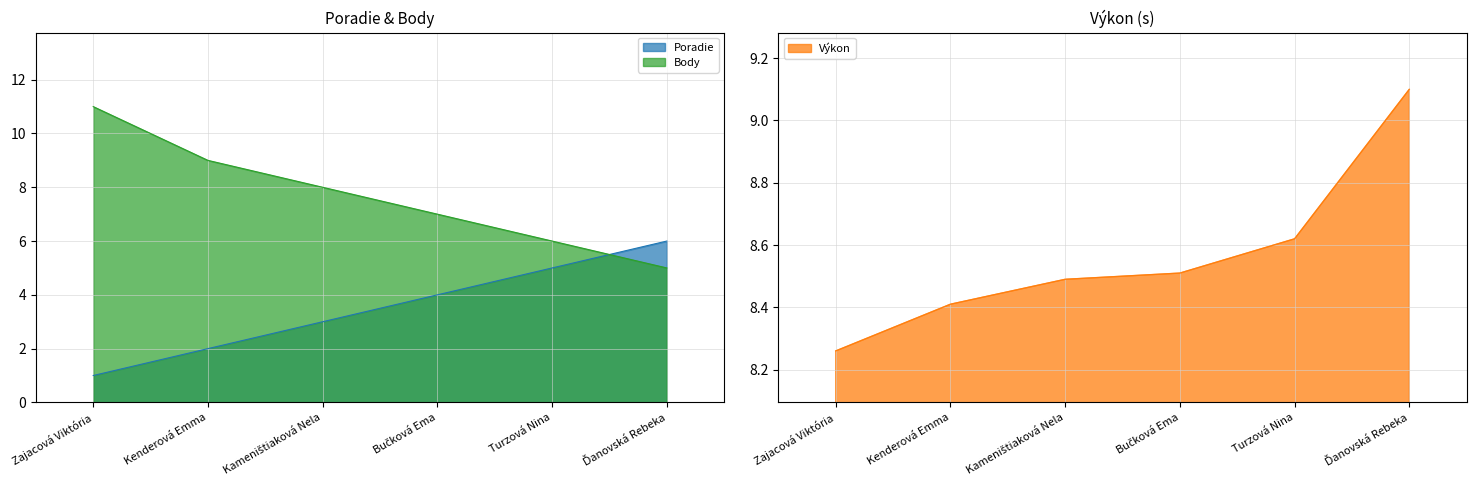

Which category has the highest value across all series?

Zajacová Viktória